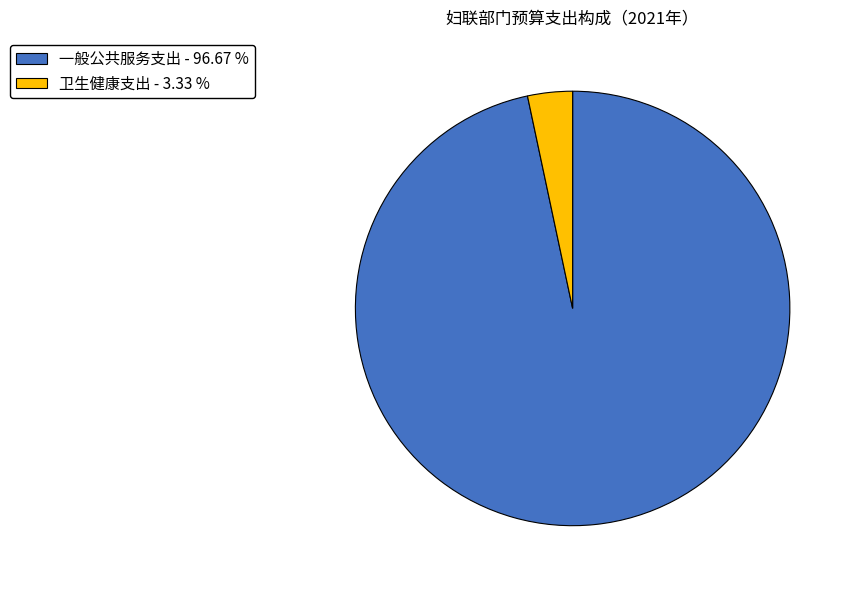

Combined, do 卫生健康支出 - 3.33 % and 一般公共服务支出 - 96.67 % account for over 50%?

Yes